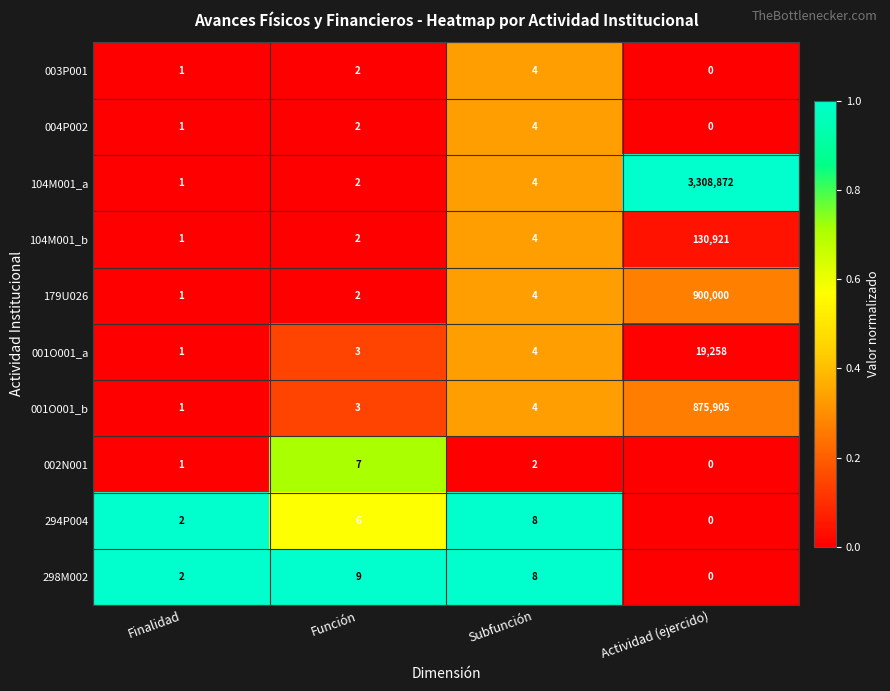

Rank the categories by 294P004 value from highest to lowest.

Subfunción, Función, Finalidad, Actividad (ejercido)